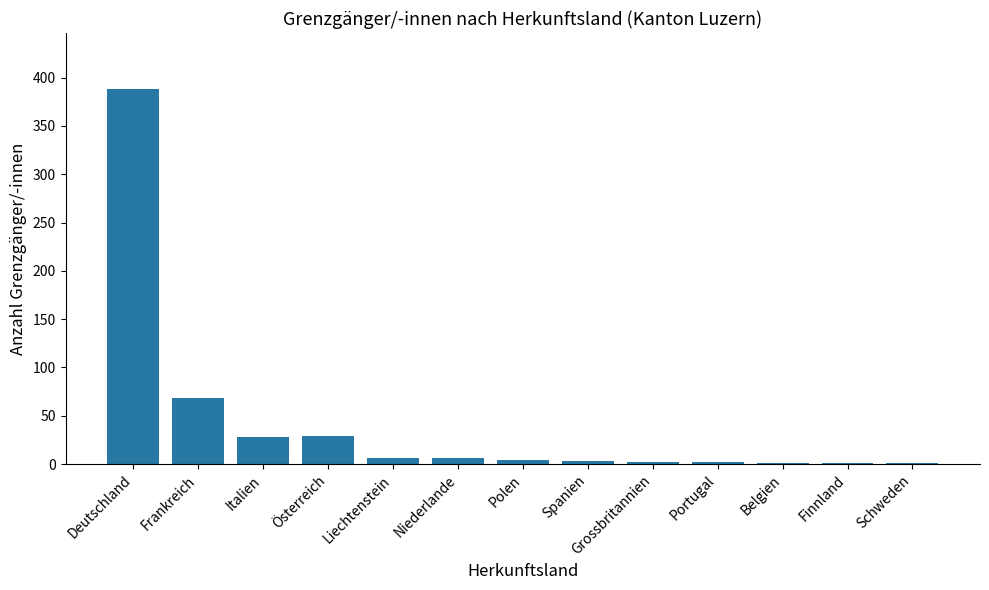

What is the sum of all values?

539